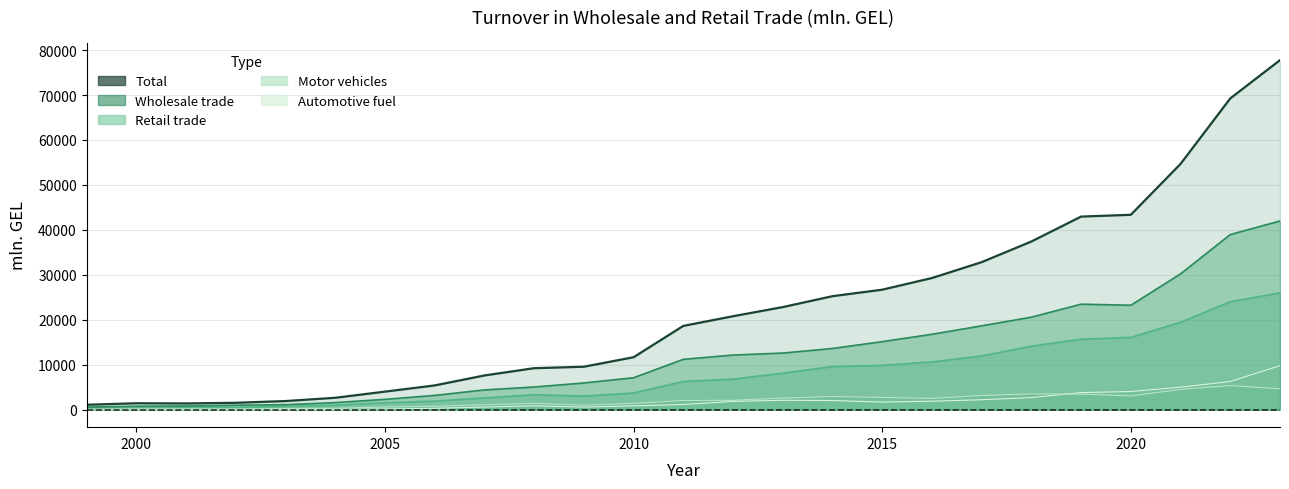

True or false: Total has more than 0 points higher than both neighbors.

True